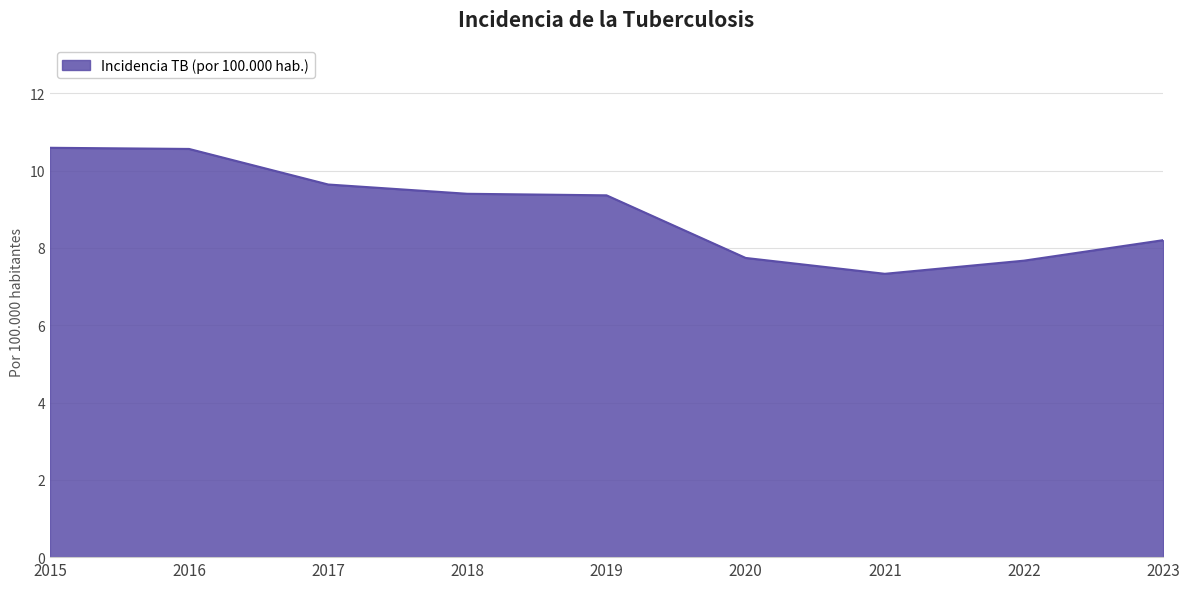

What is the ratio of the value at 2015 to the value at 2018?

1.1